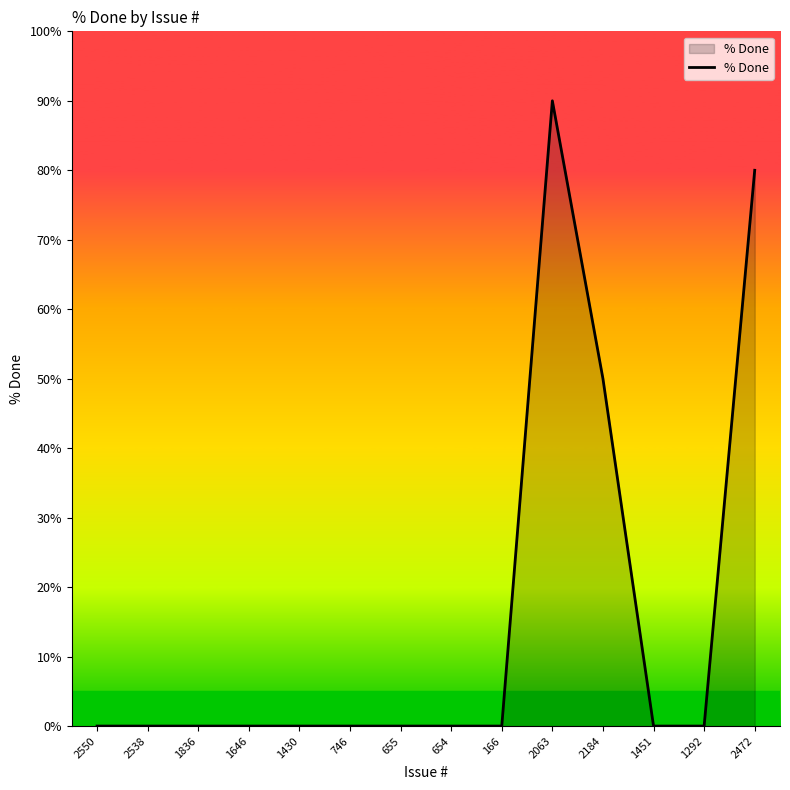

What is the change in value from 1430 to 2063?

+90